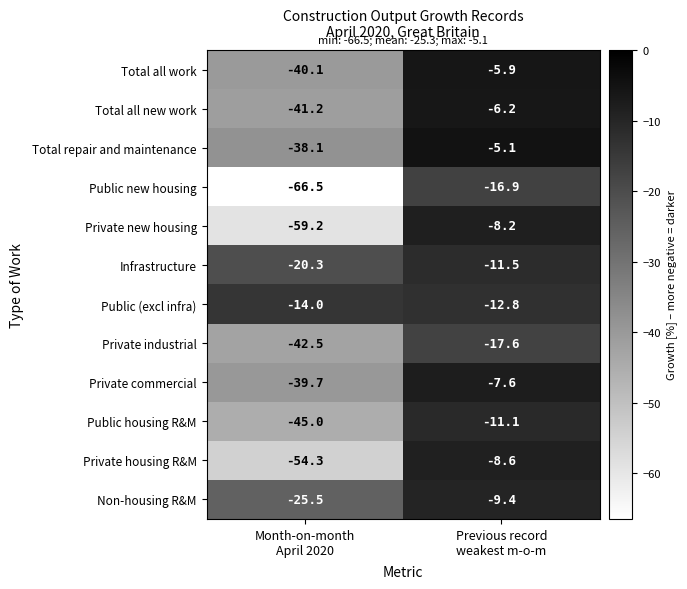

What is the smallest value displayed?

-66.5